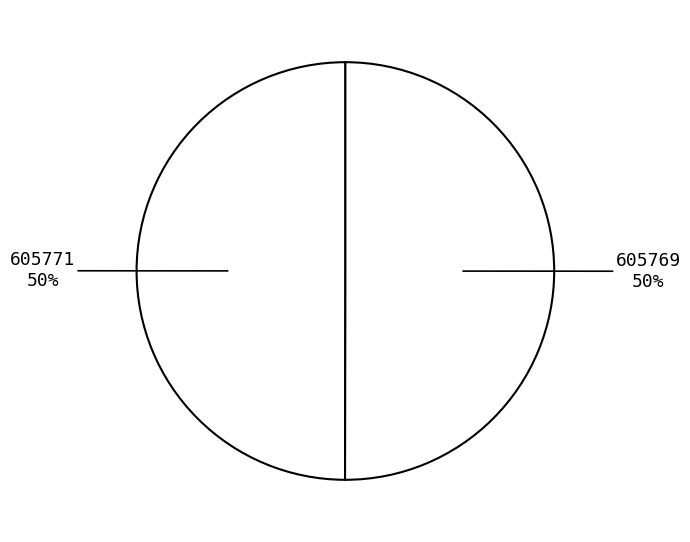

How many segments does this pie chart have?

2